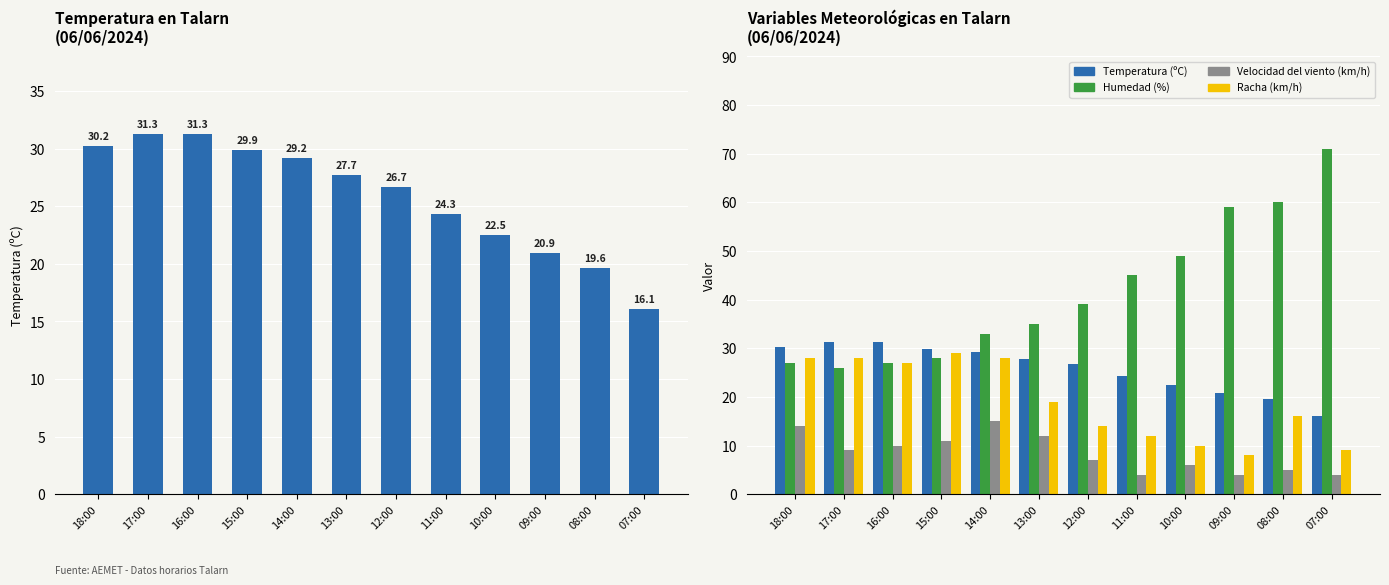

What is the label of the 11th bar from the right?

17:00